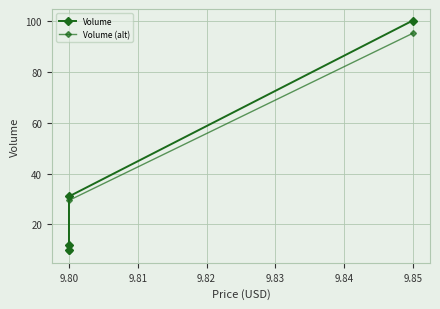

How many lines are shown in the chart?

2